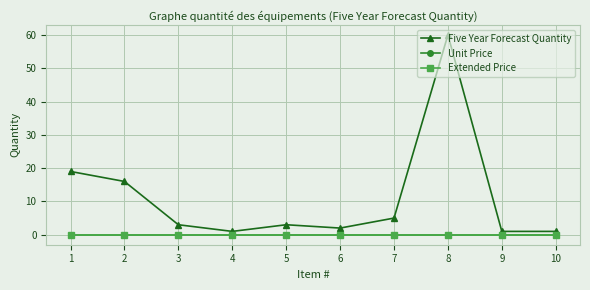

Reading right to left, extract all data points from this chart.

Five Year Forecast Quantity: 10=1	9=1	8=60	7=5	6=2	5=3	4=1	3=3	2=16	1=19
Unit Price: 10=0	9=0	8=0	7=0	6=0	5=0	4=0	3=0	2=0	1=0
Extended Price: 10=0	9=0	8=0	7=0	6=0	5=0	4=0	3=0	2=0	1=0